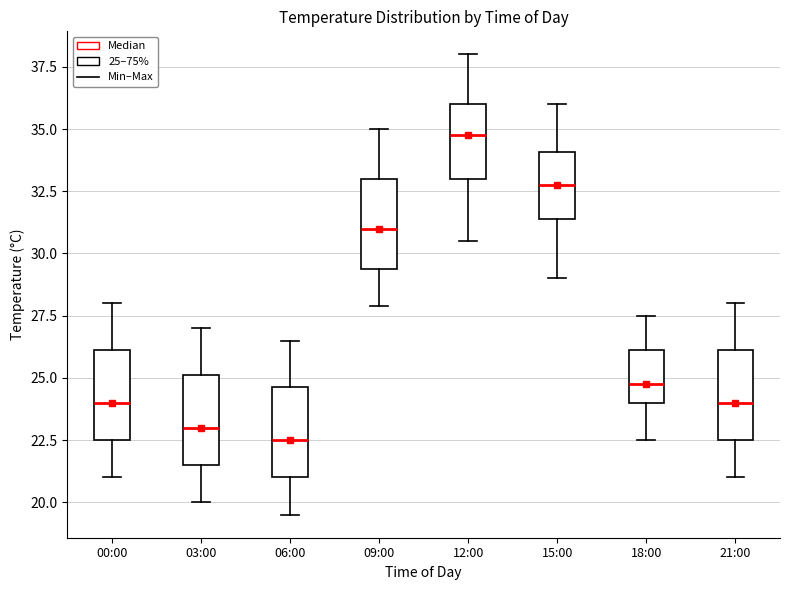

Which box has the highest median line?

12:00